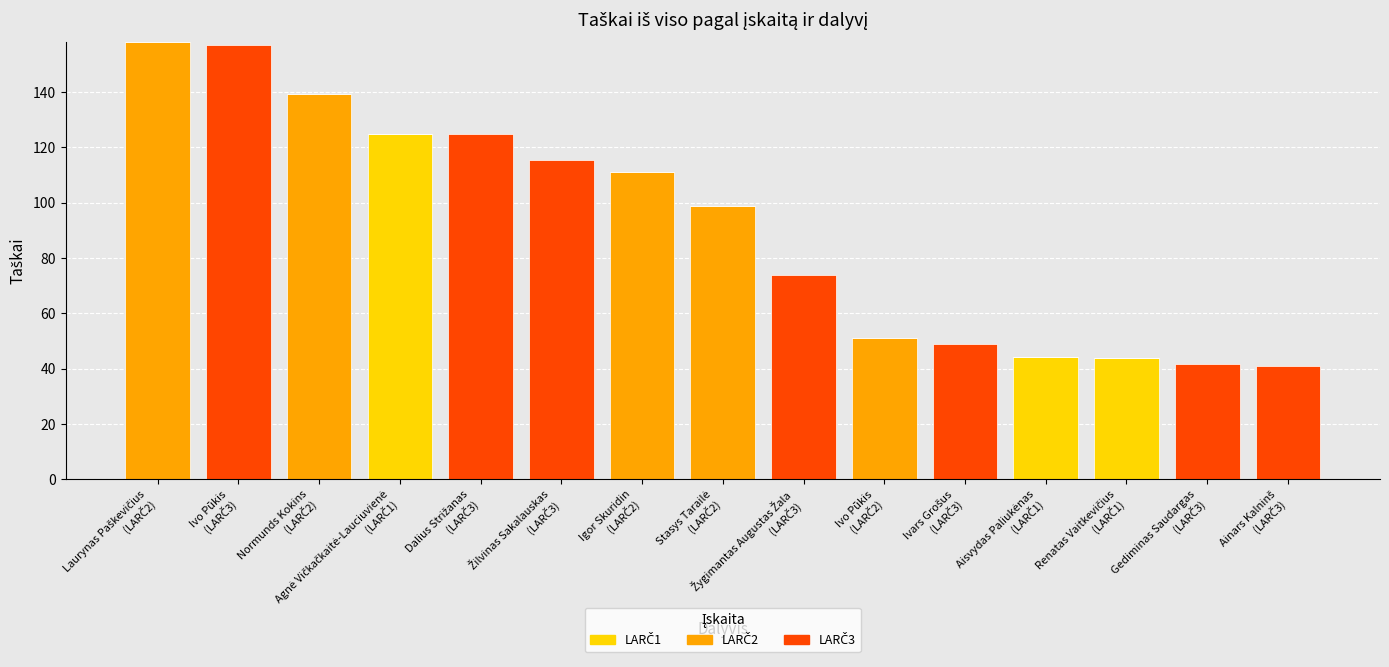

Does the chart contain stacked bars?

Yes